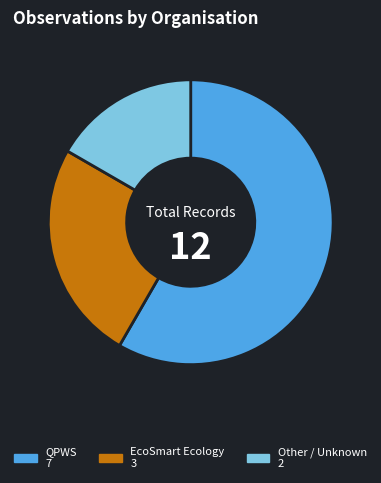

Which has a higher value, QPWS 7 or Other / Unknown 2?

QPWS 7